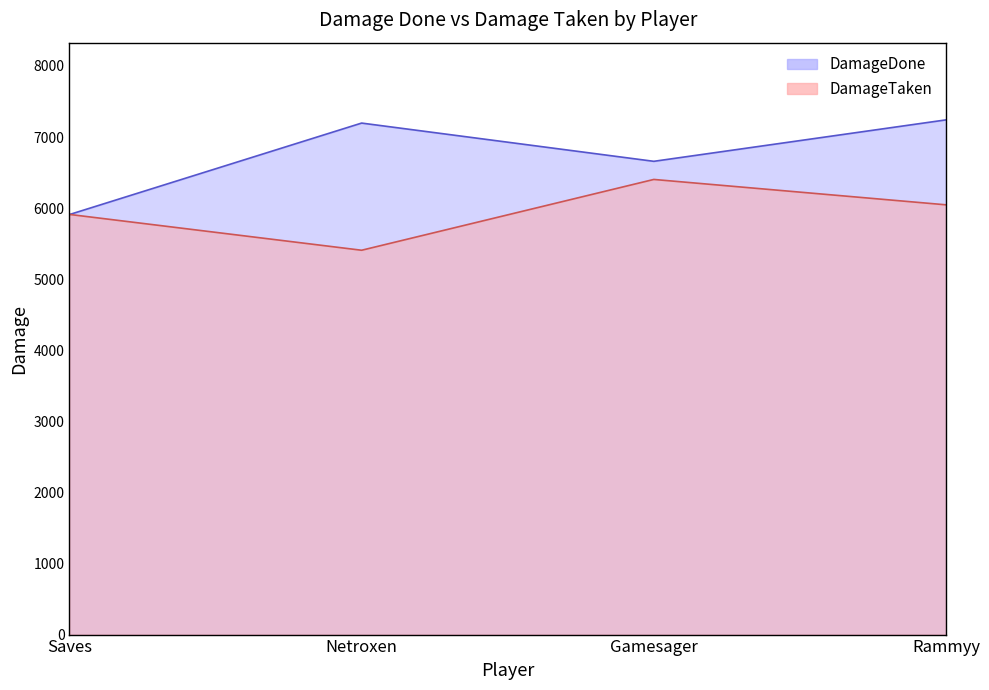

What is the sum of the DamageTaken values at Netroxen and Gamesager?

11810